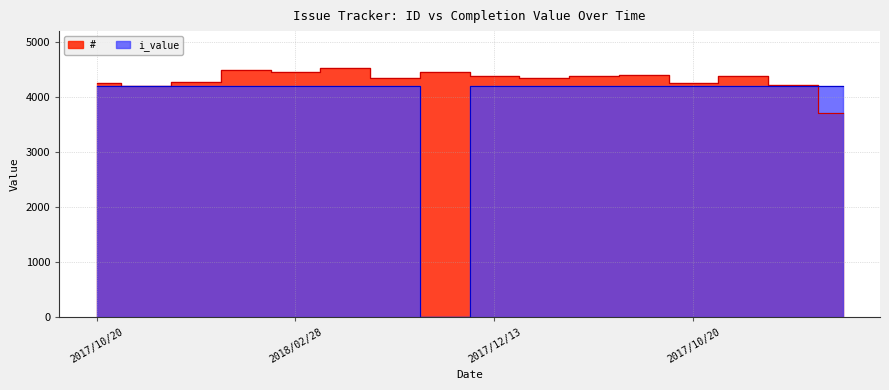

At 2018/02/28, list the series in order from largest to smallest.

#, i_value